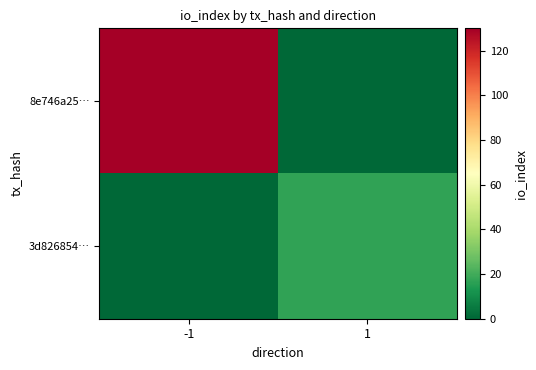

What is the spread (max minus min) of values at 1?

17